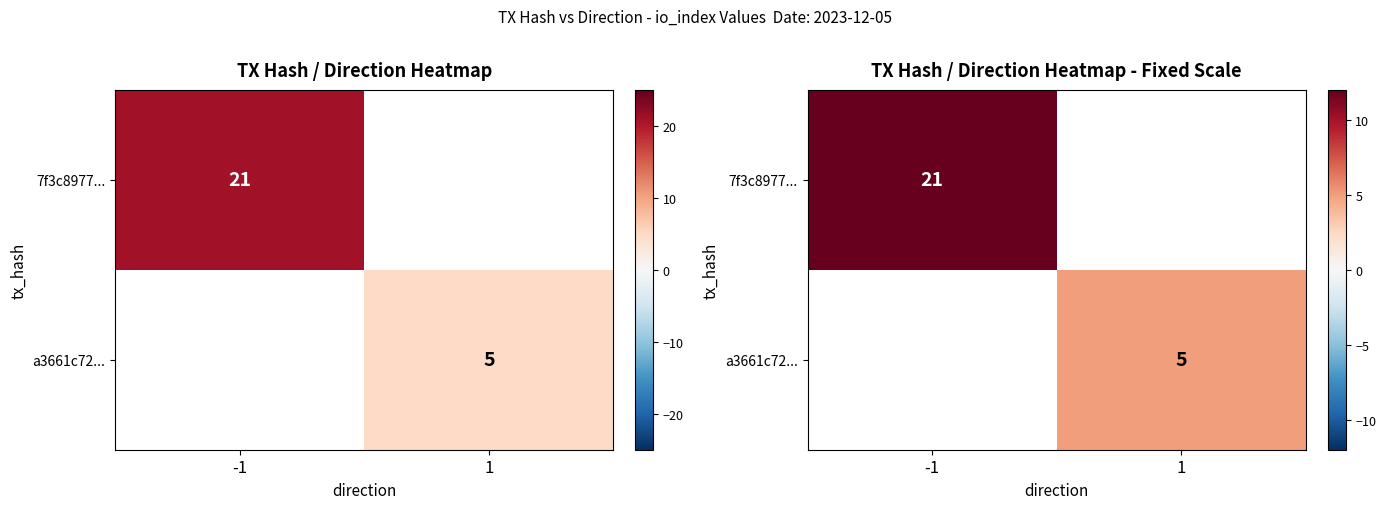

Is the value of a3661c72... at -1 greater than the value of 7f3c8977... at -1?

No